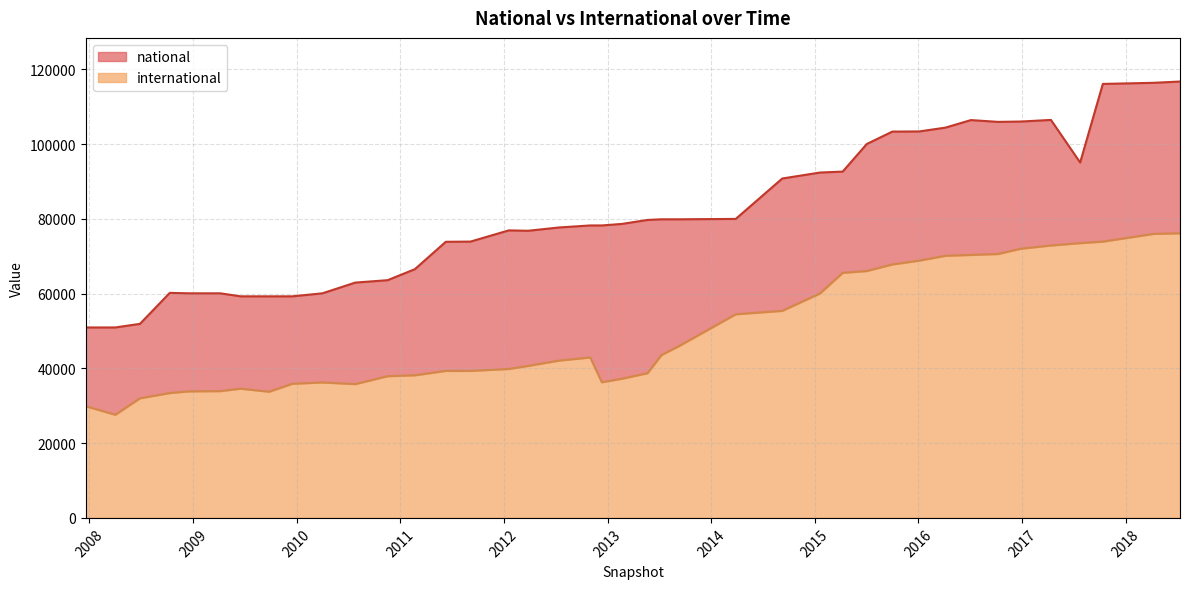

Does the chart display data point markers on the line(s)?

No